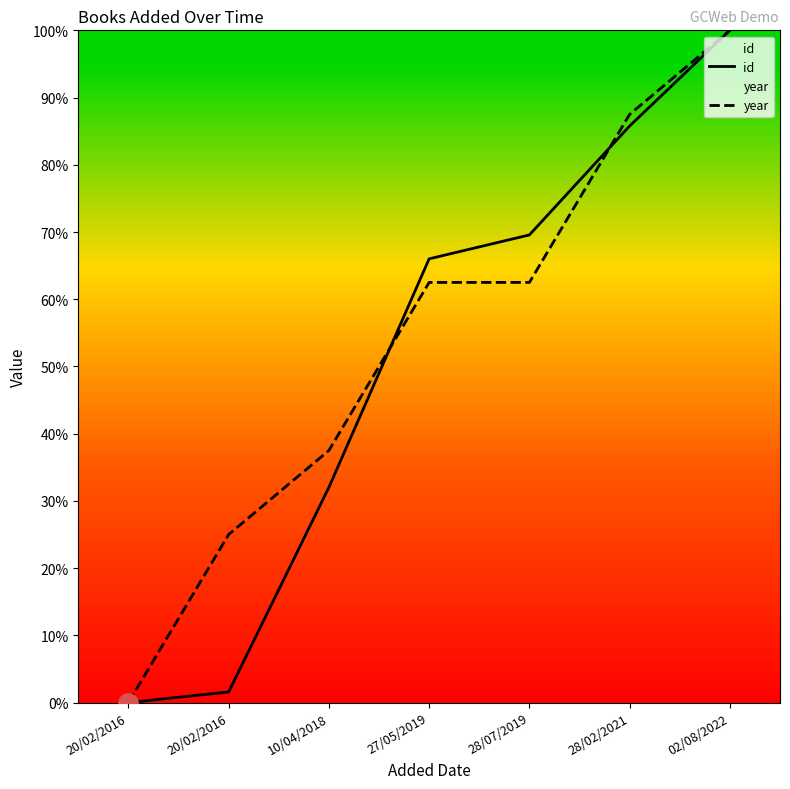

List the series in order of their overall mean, highest first.

year, id